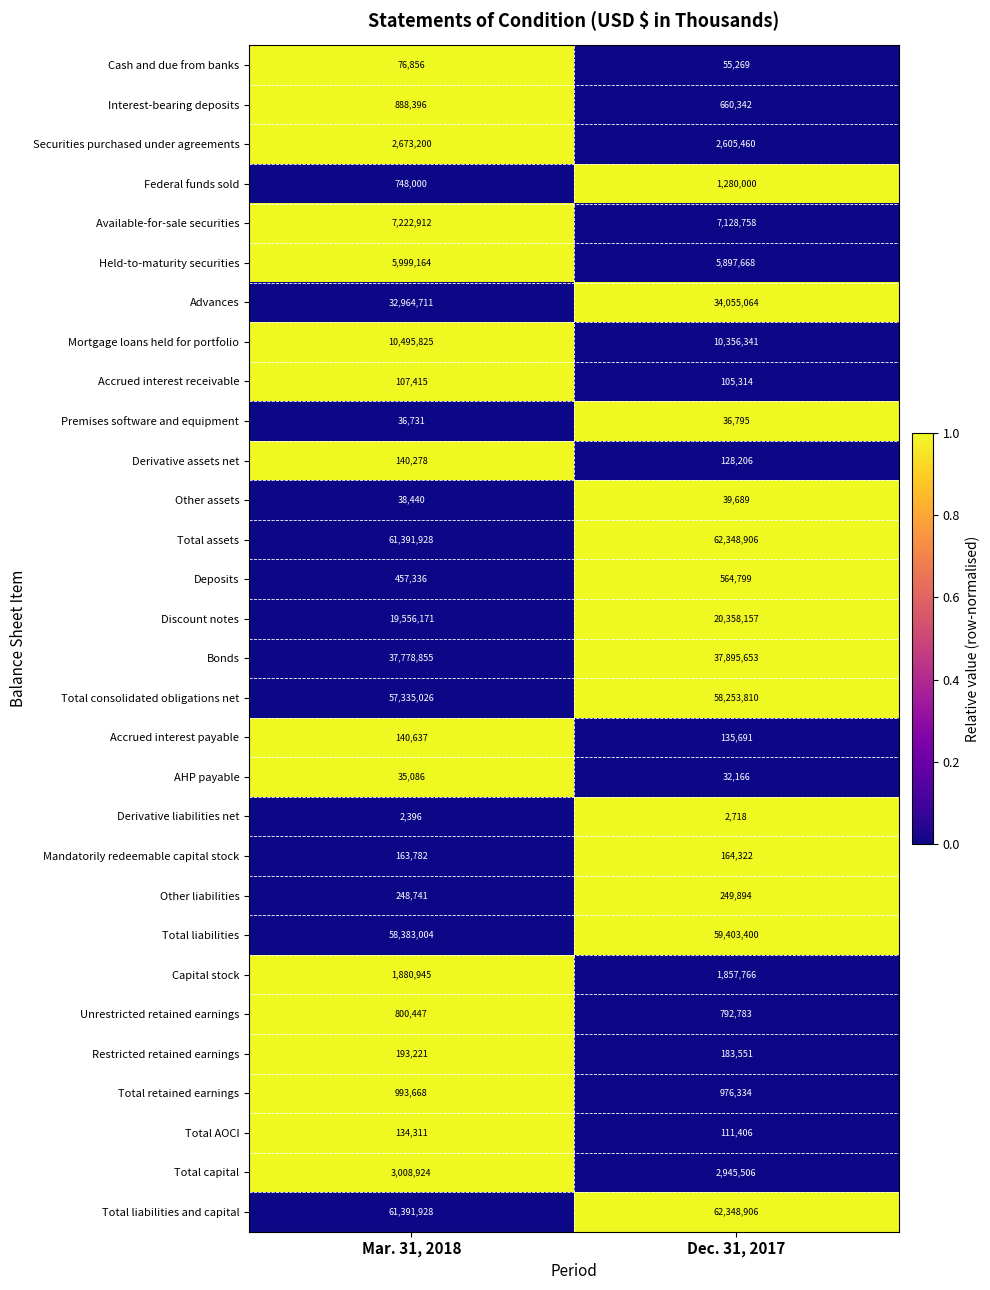

The Total liabilities series shows 58383004 at Mar. 31, 2018. True or false?

True